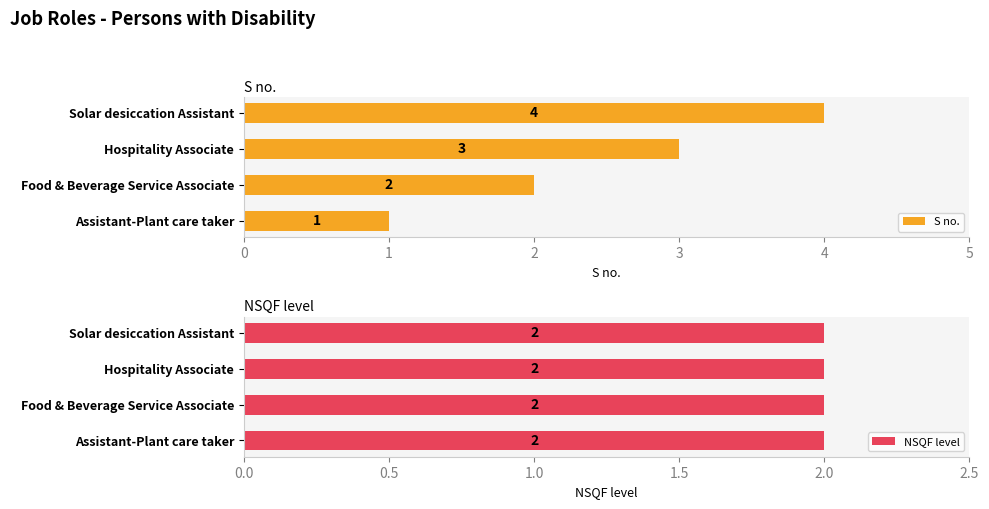

How many data points in S no. are above 3?

1